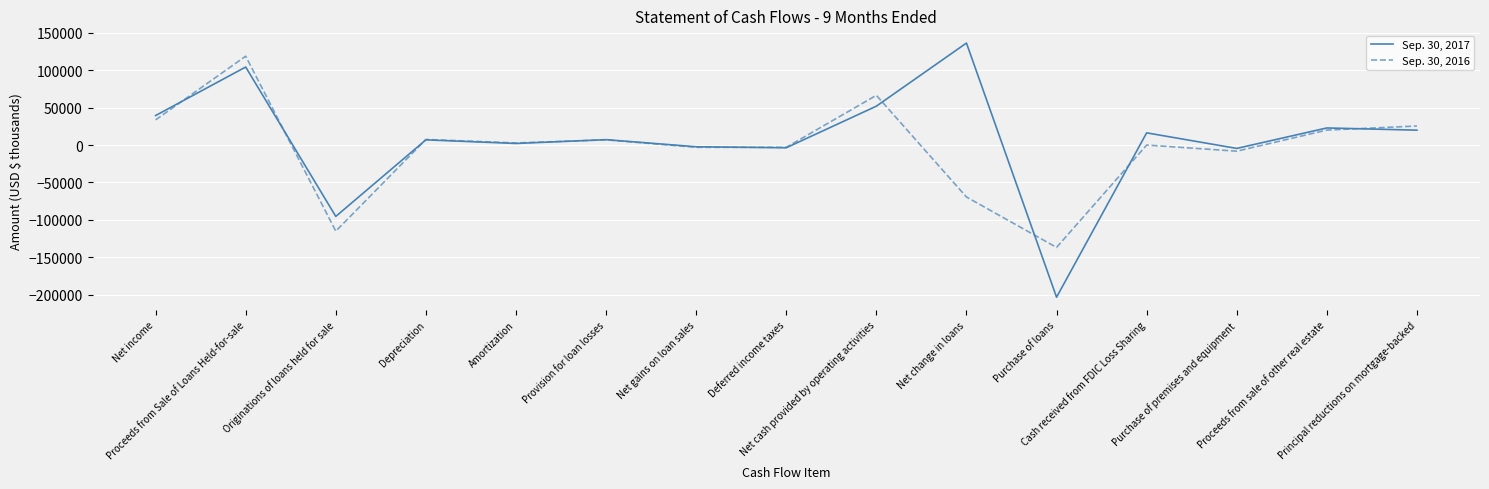

What is the sum of the Sep. 30, 2016 values at Originations of loans held for sale and Purchase of premises and equipment?

-123260